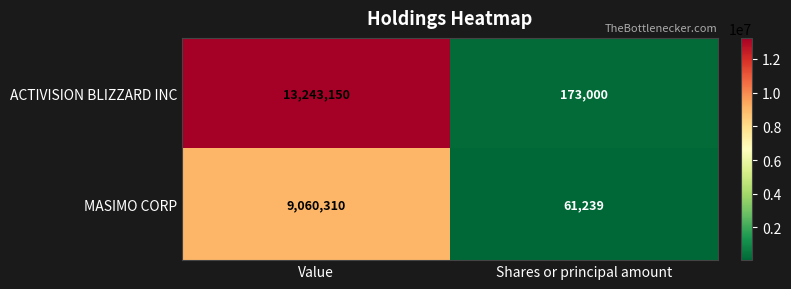

What is the difference between the highest and lowest values at Value?

4182840